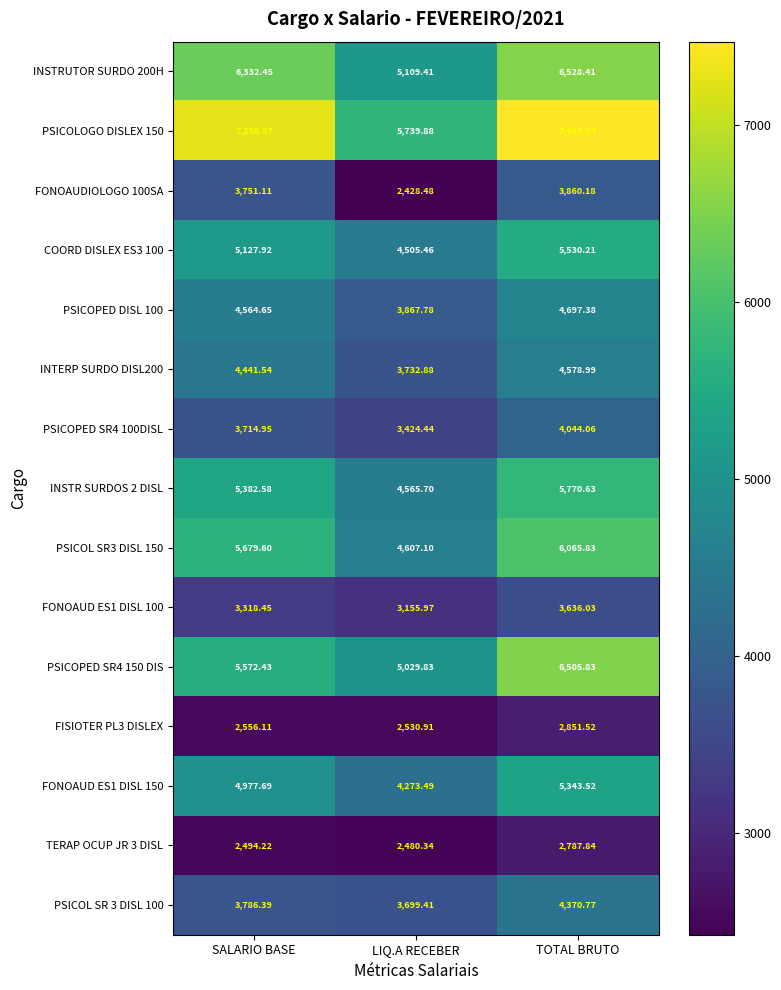

Which category has the highest value across all series?

TOTAL BRUTO